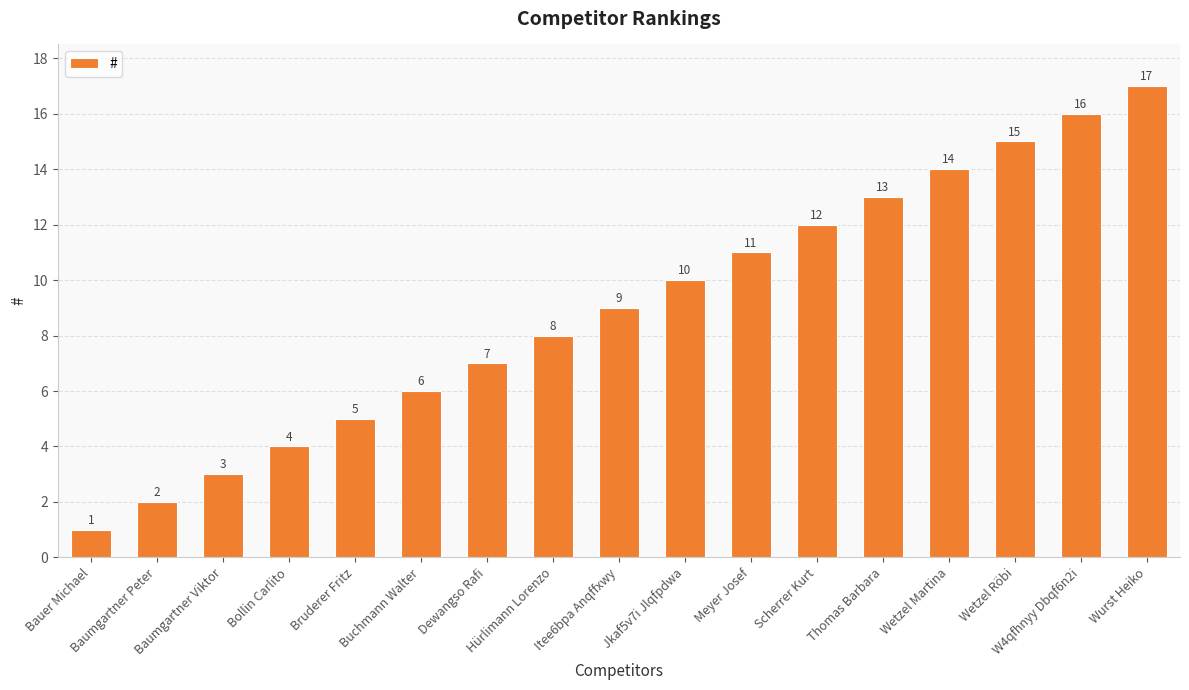

Does the chart contain any negative values?

No